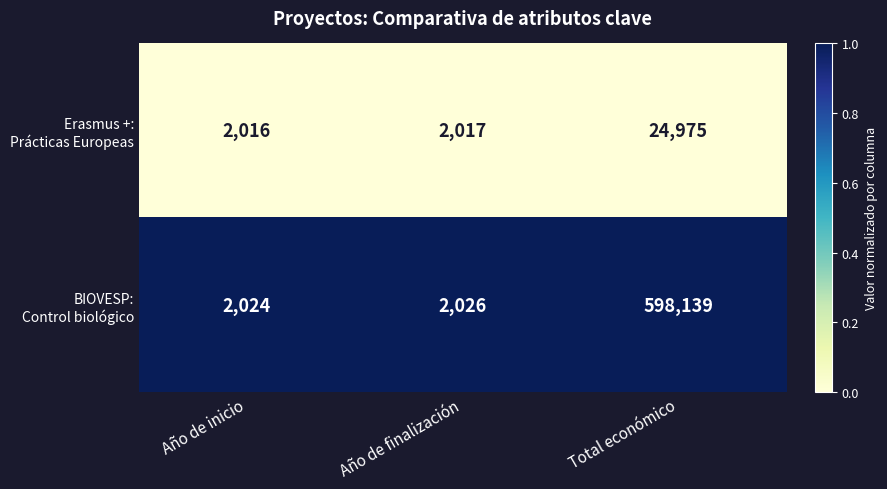

At which category is the sum across all series the highest?

Total económico